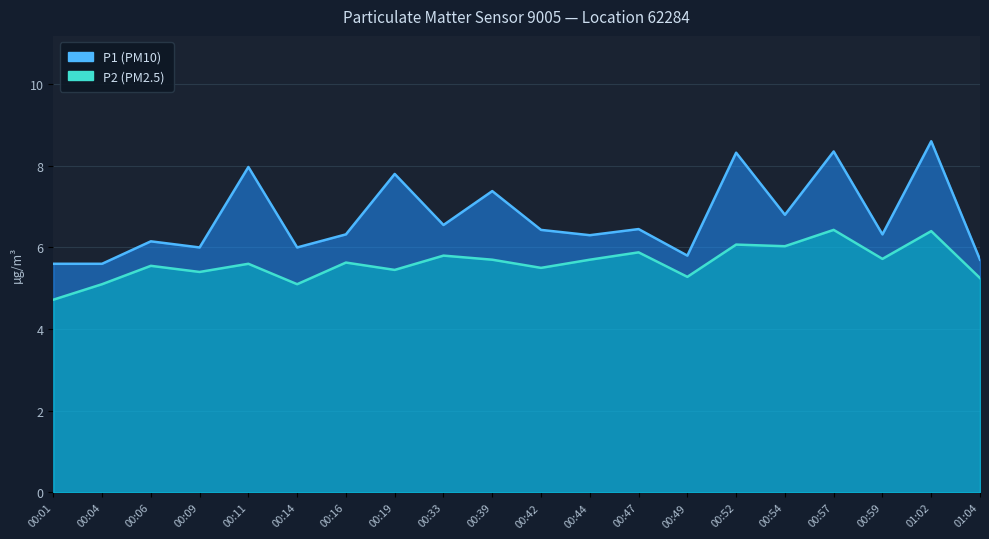

At which category is the sum across all series the highest?

01:02